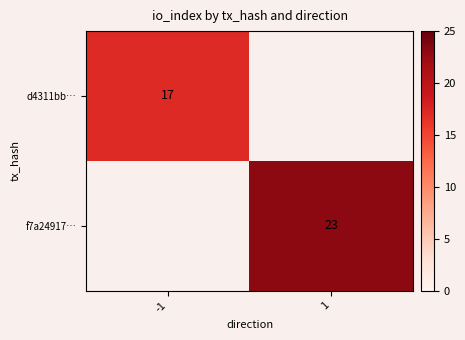

True or false: d4311bb… has a value of 27 at -1.

False